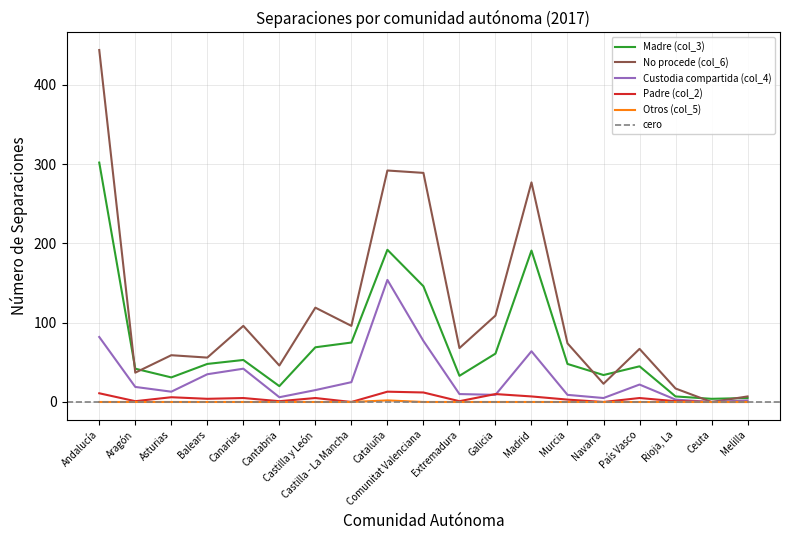

Which series changed the most between Cantabria and Galicia?

No procede (col_6)